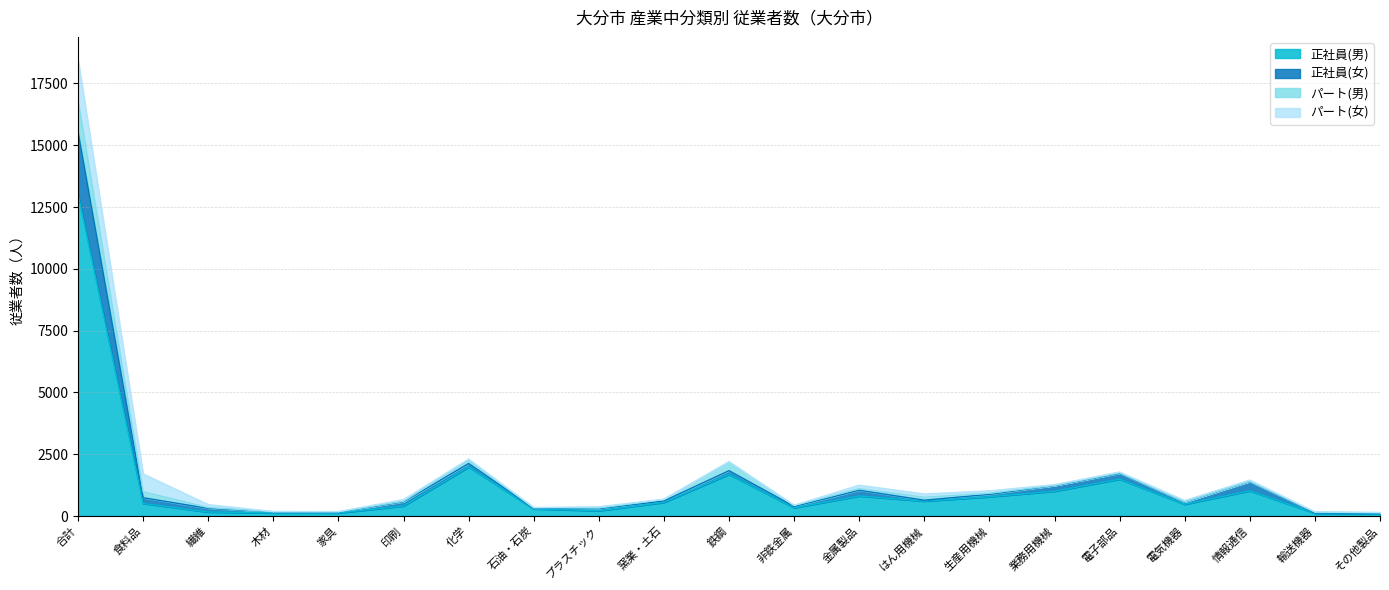

What is the label of the 15th point from the left?

生産用機械